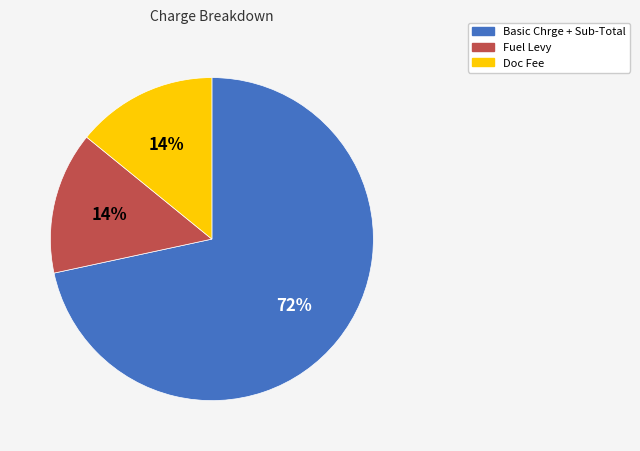

Does any single category account for the majority?

Yes